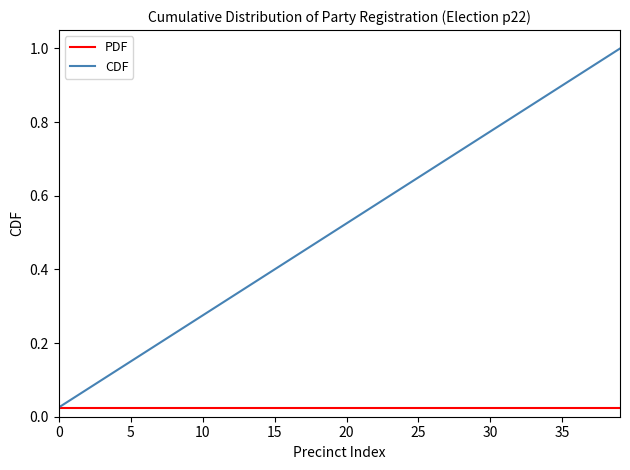

How many lines are shown in the chart?

2